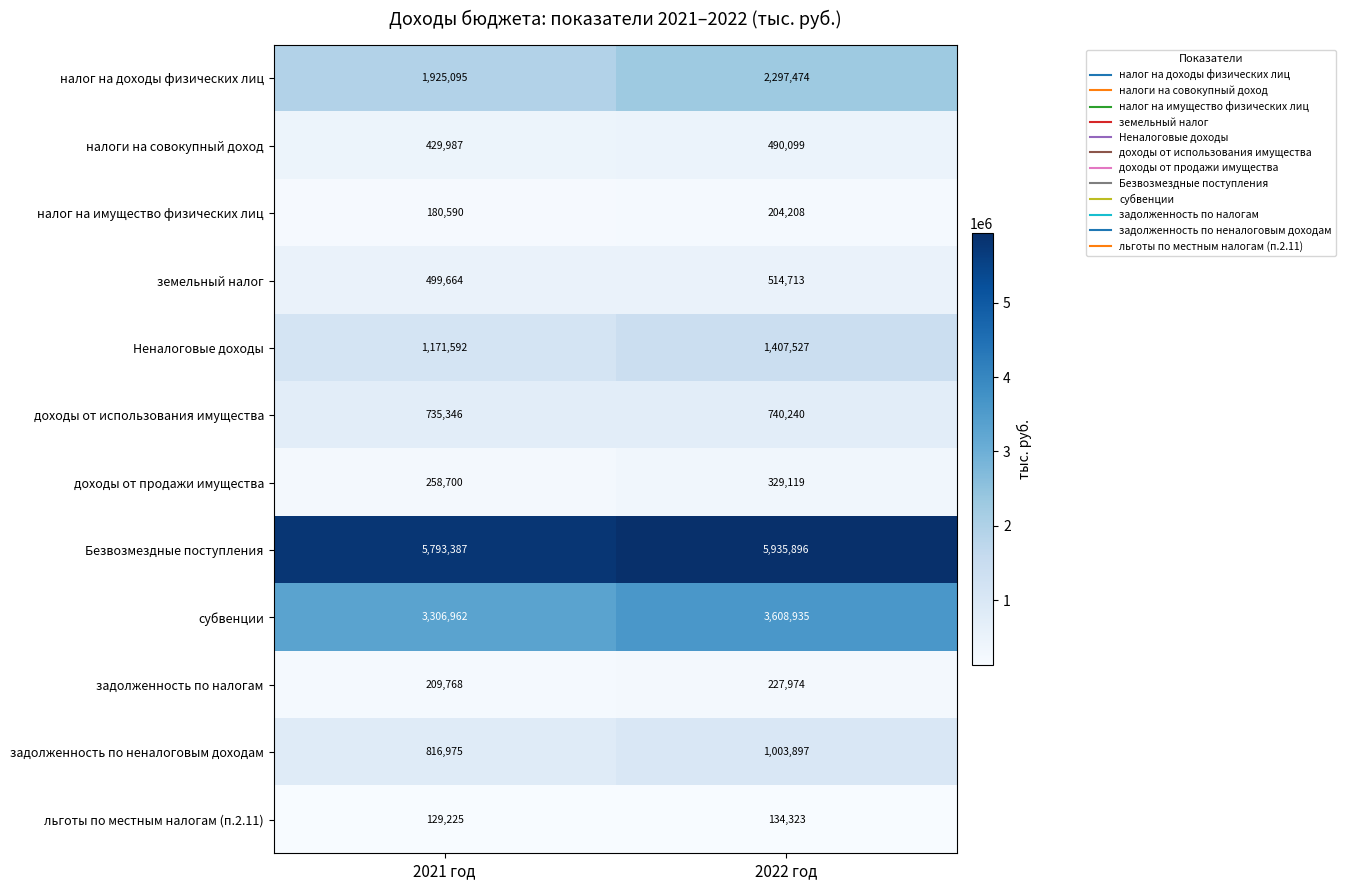

What is the sum of the налог на имущество физических лиц values at 2022 год and 2021 год?

384798